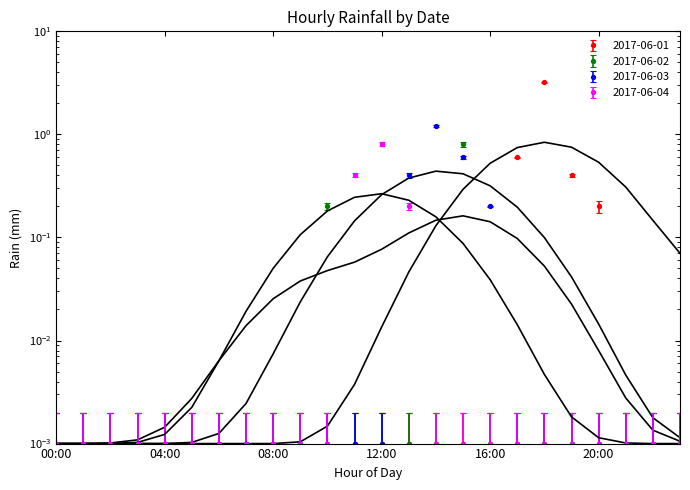

At which category is the sum across all series the highest?

18:00